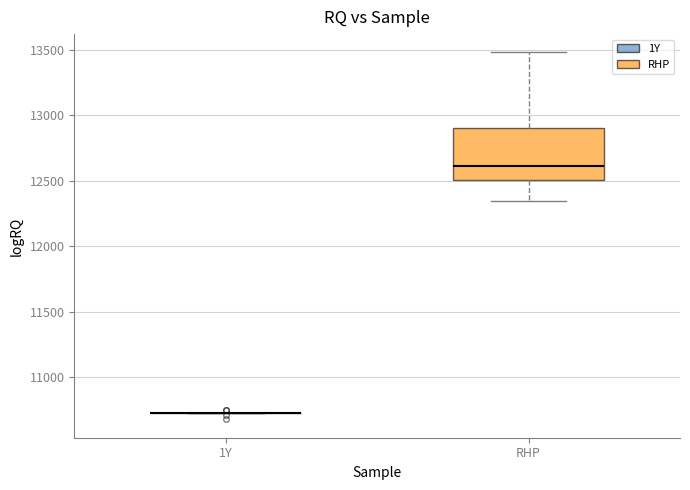

Comparing the boxes themselves (not the whiskers), which one is the tallest?

RHP